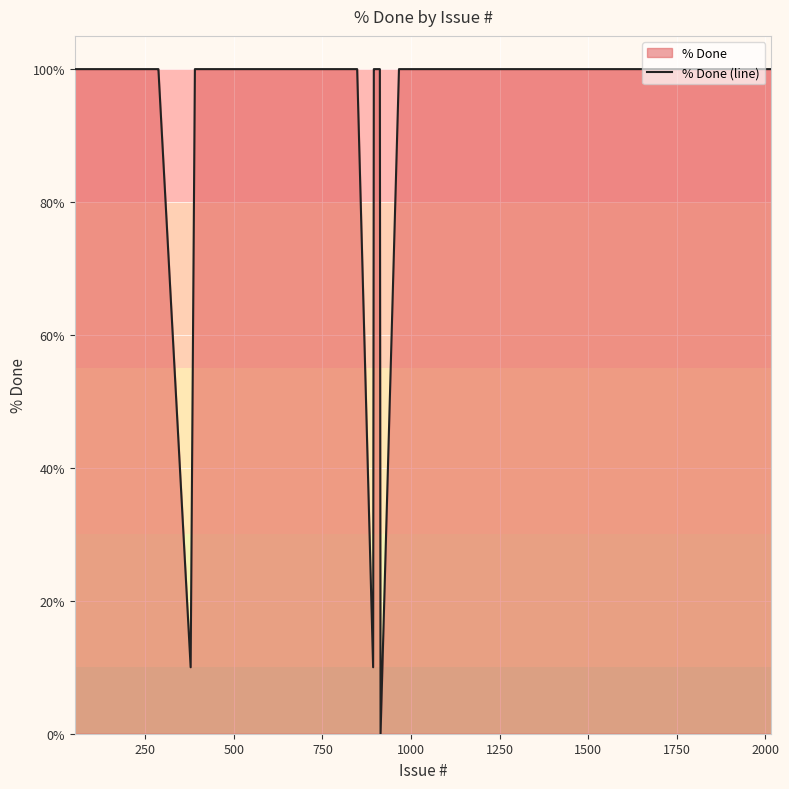

Does the chart display data point markers on the line(s)?

No